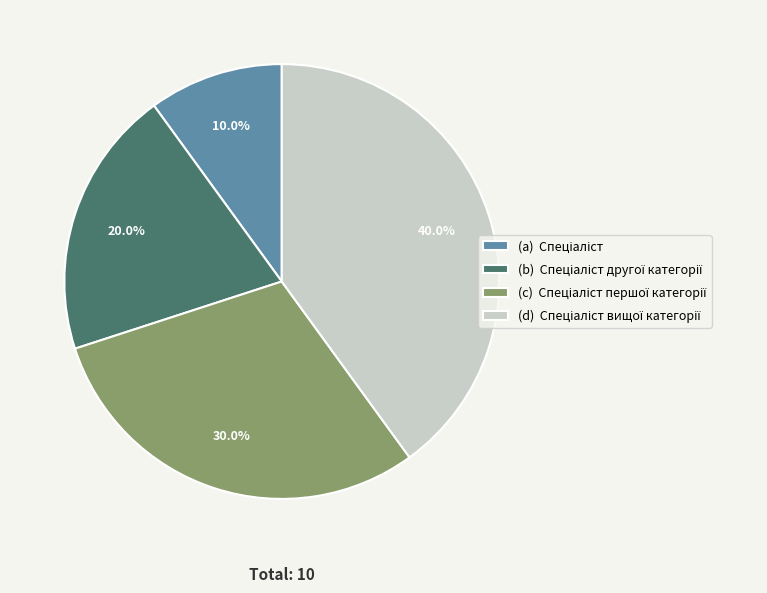

Is there a majority slice in this chart?

No